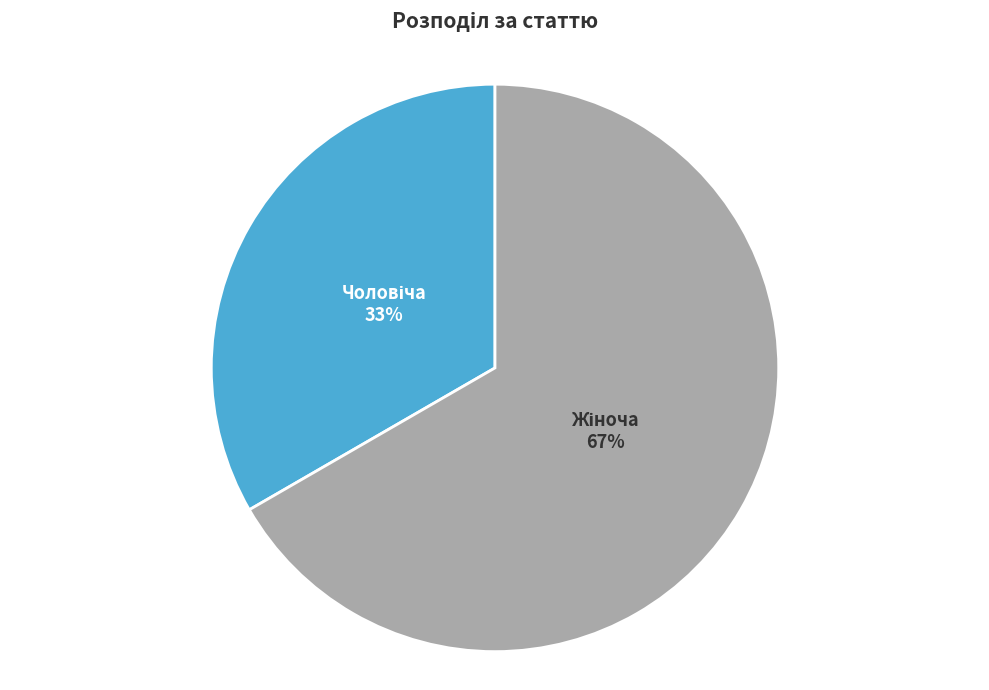

What percentage do Жіноча and Чоловіча together represent?

100.0%